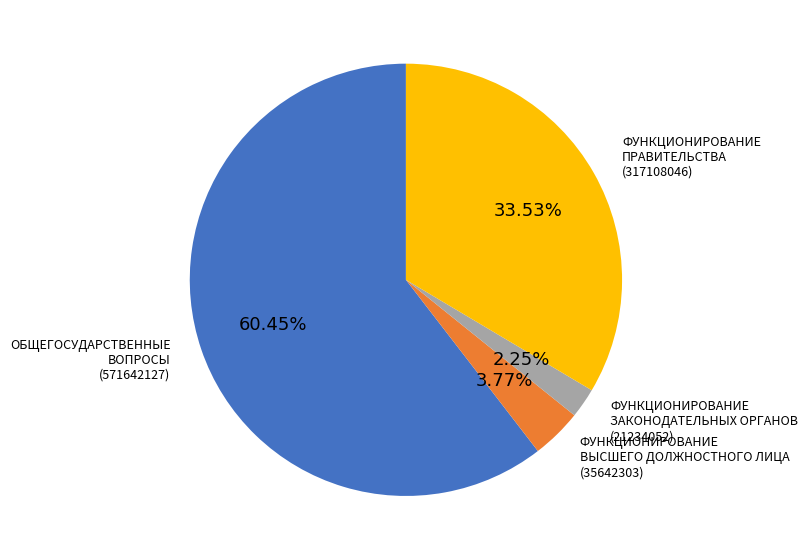

Does any single category account for the majority?

Yes